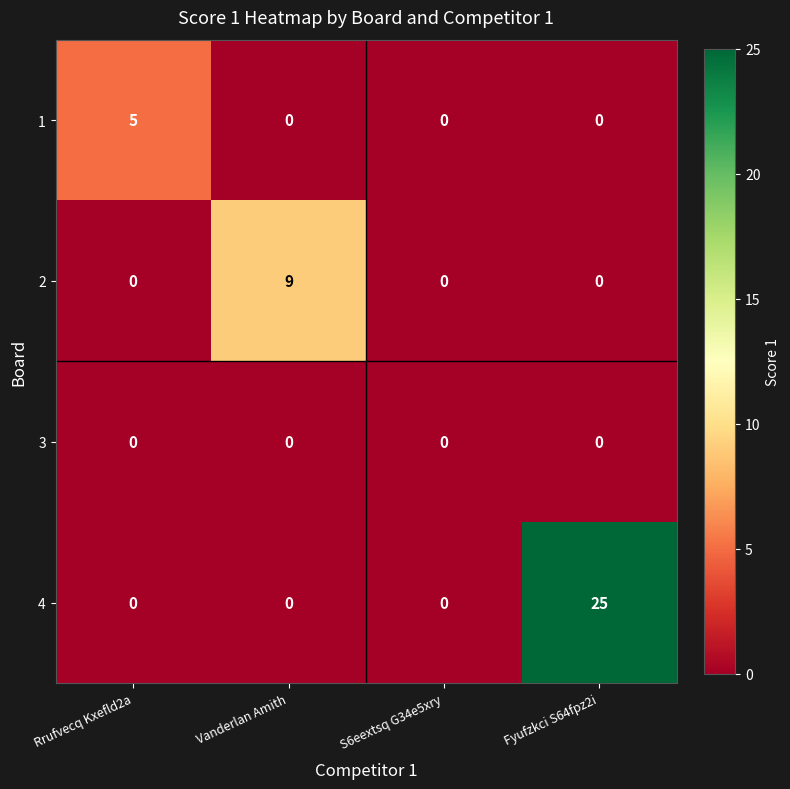

What is the sum of the 2 values at Vanderlan Amith and Rrufvecq Kxefld2a?

9